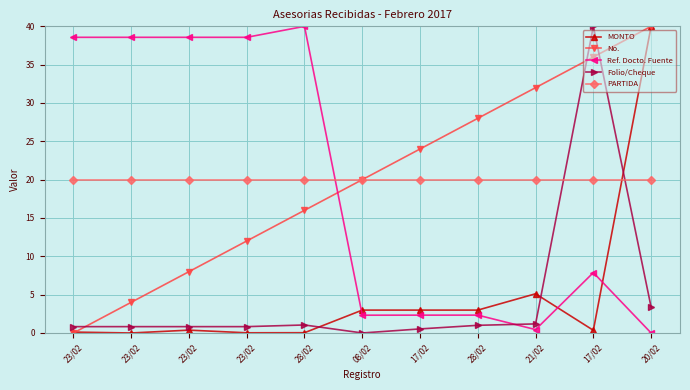

What is the sum of all PARTIDA values?

220.0